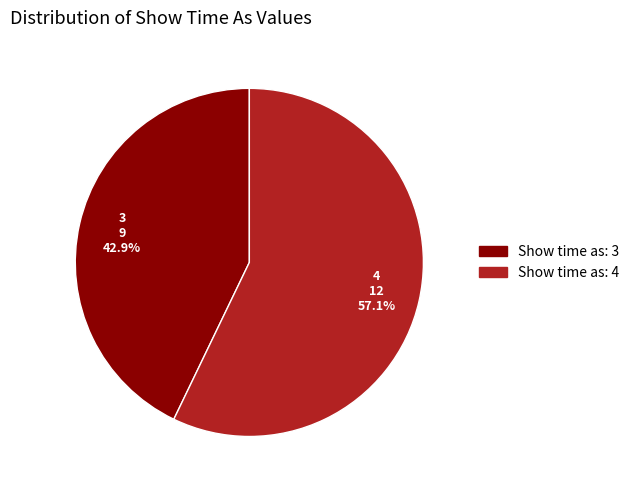

Is there any slice that represents more than half of the pie?

Yes